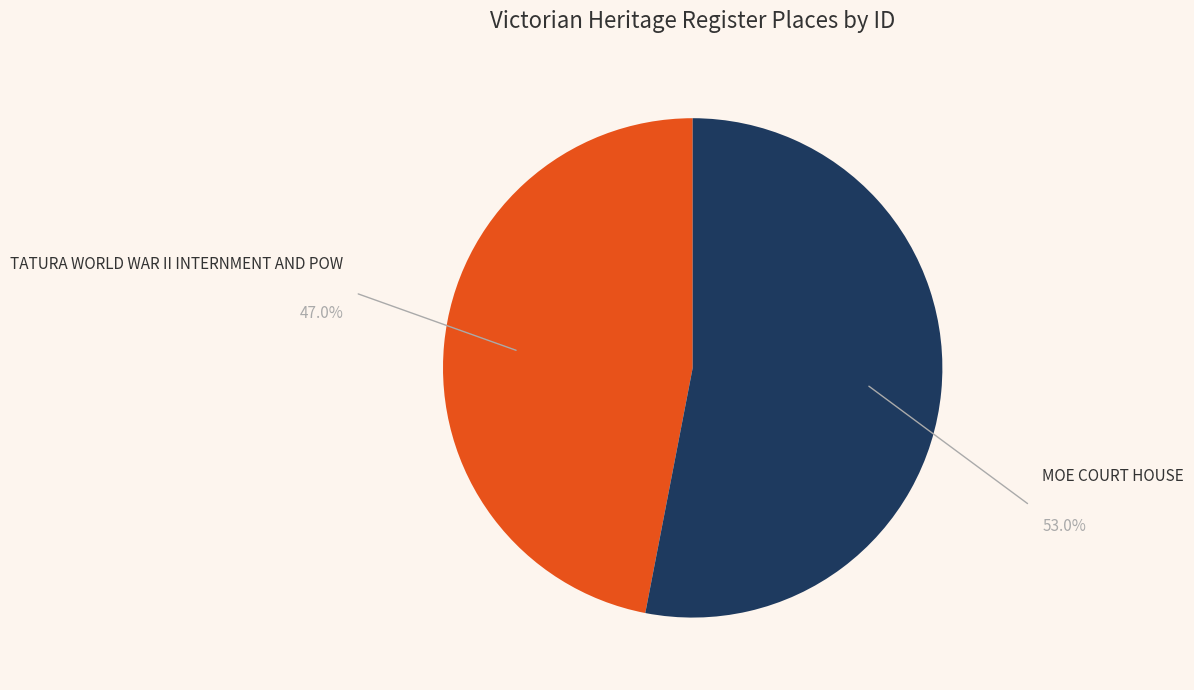

Do MOE COURT HOUSE and TATURA WORLD WAR II INTERNMENT AND POW together represent more than half of the pie?

Yes